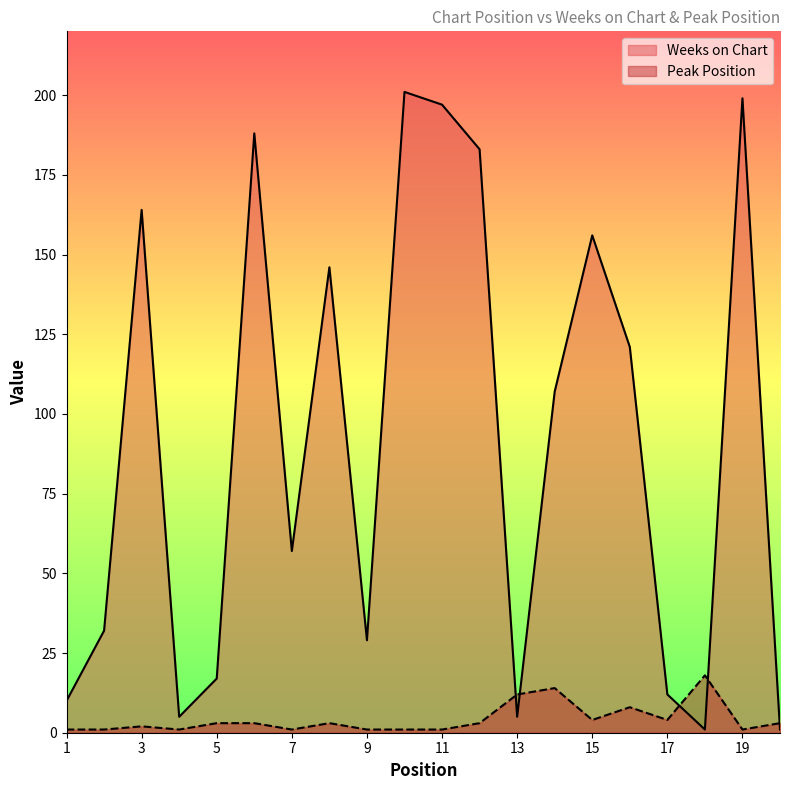

What is the smallest value displayed?

1